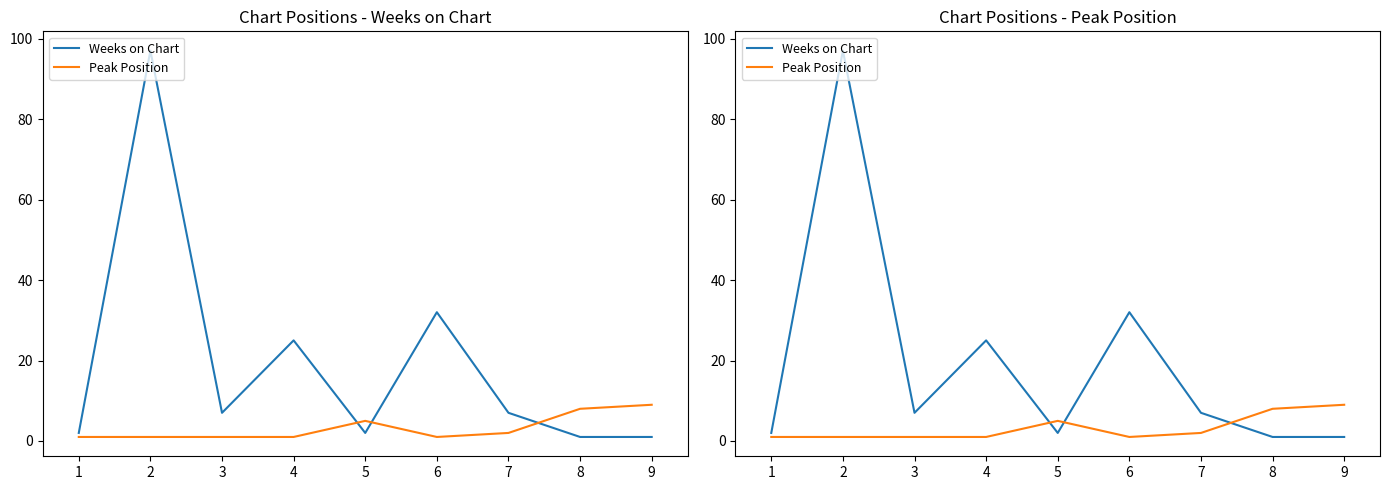

Which series has the largest total across all categories?

Weeks on Chart